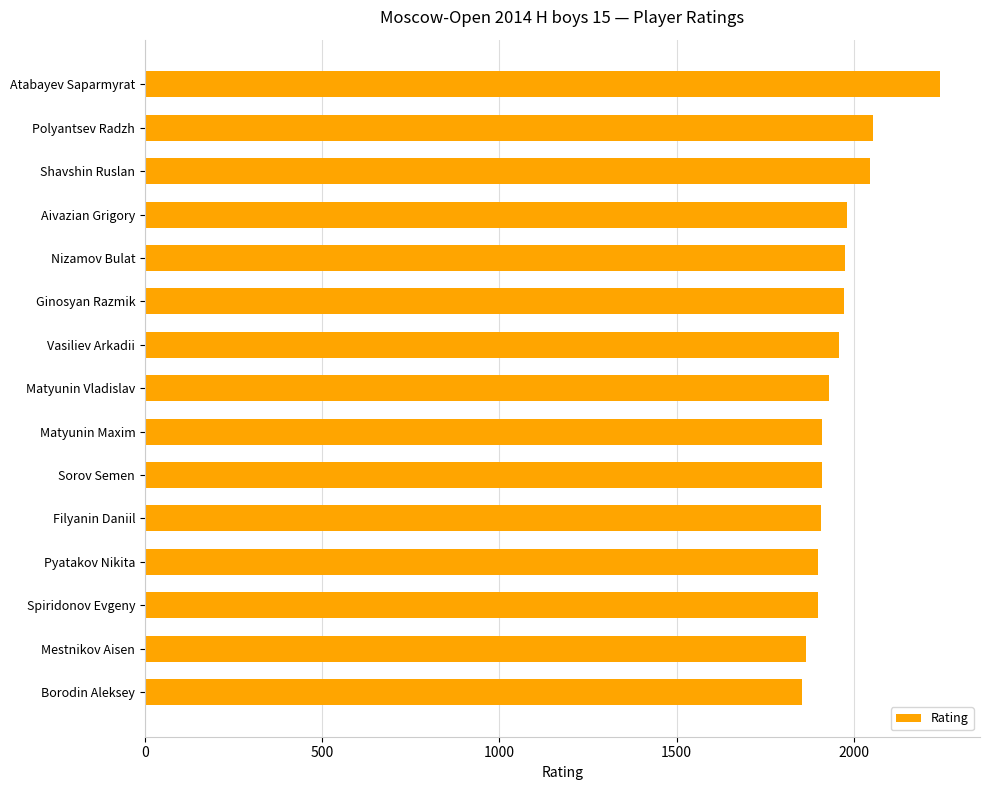

Are the bars horizontal?

Yes